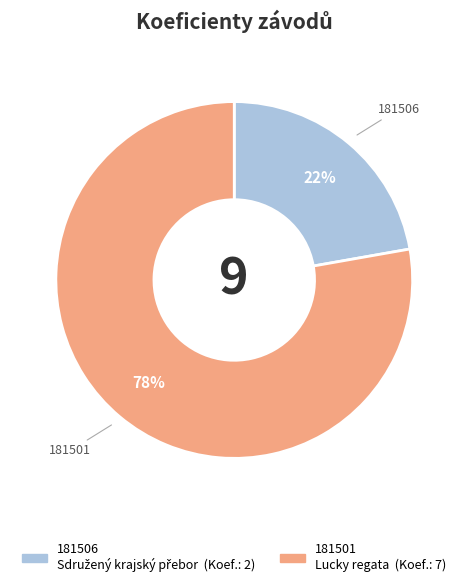

Approximately how many times larger is the value at 181506 compared to 181501?

0.3